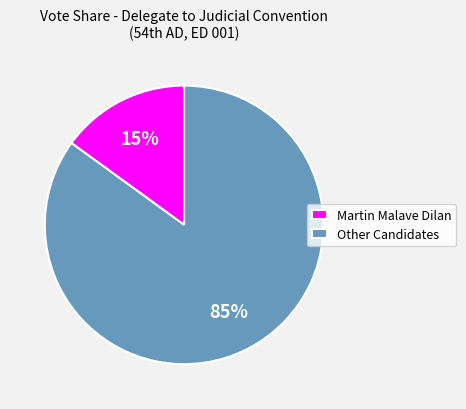

Is the sum of Martin Malave Dilan and Other Candidates greater than half?

Yes